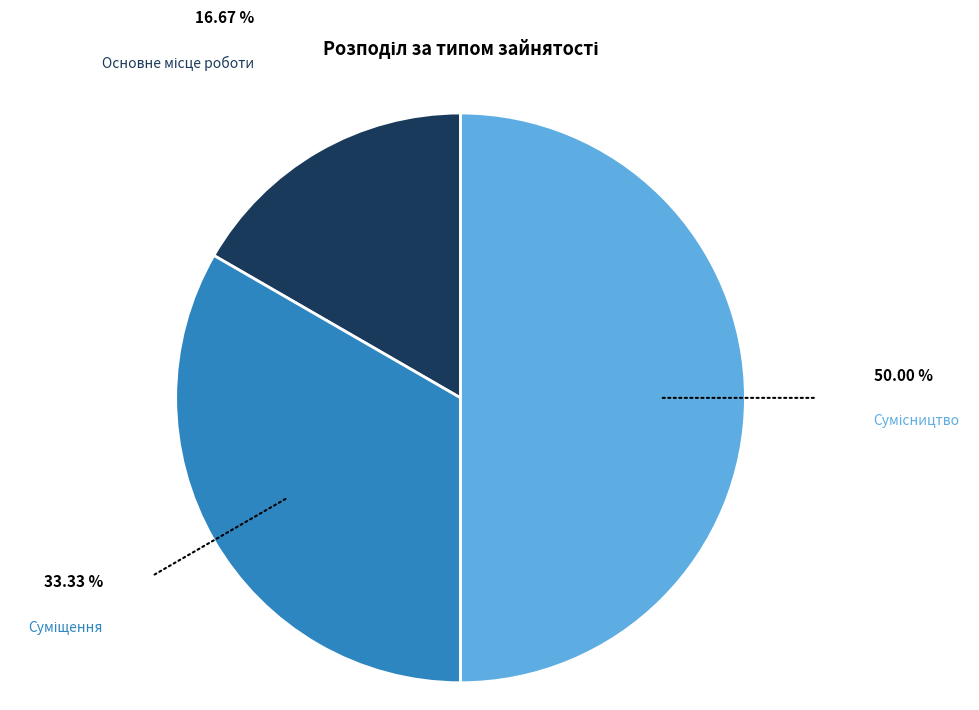

Count the number of slices in the pie.

3